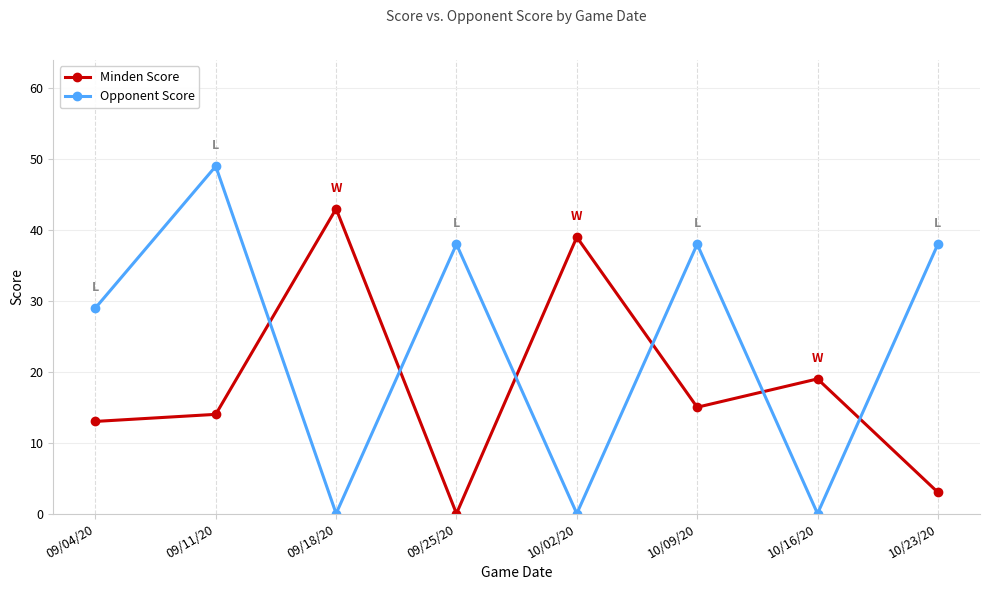

The value of Minden Score at 10/02/20 is 39. True or false?

True